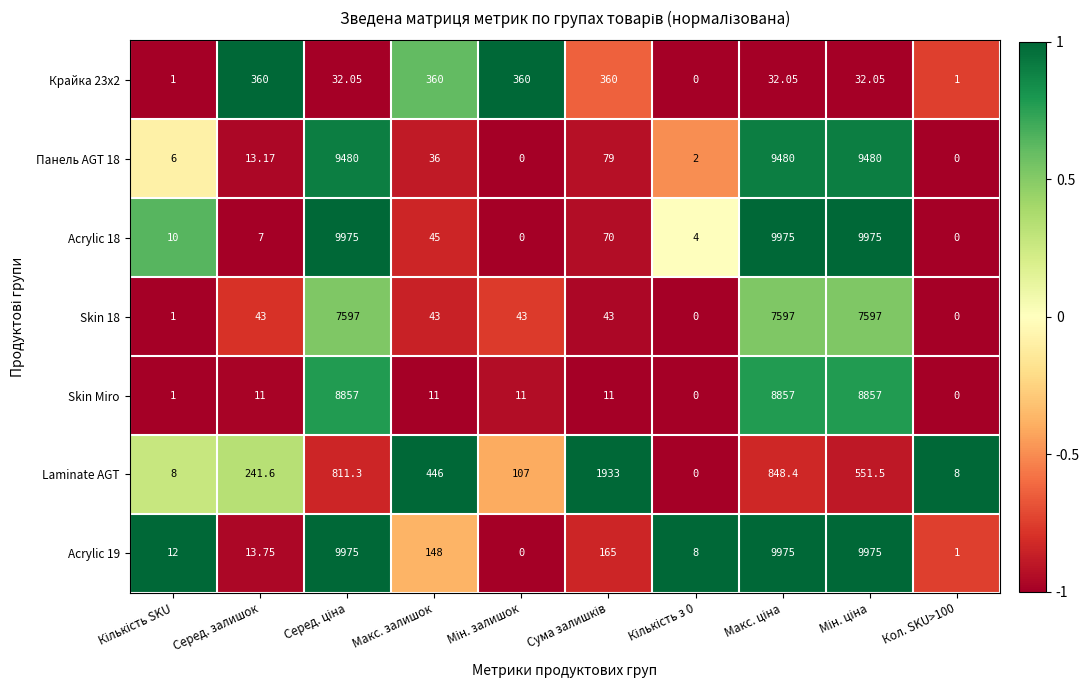

At which label does Крайка 23x2 first exceed 32?

Серед. залишок